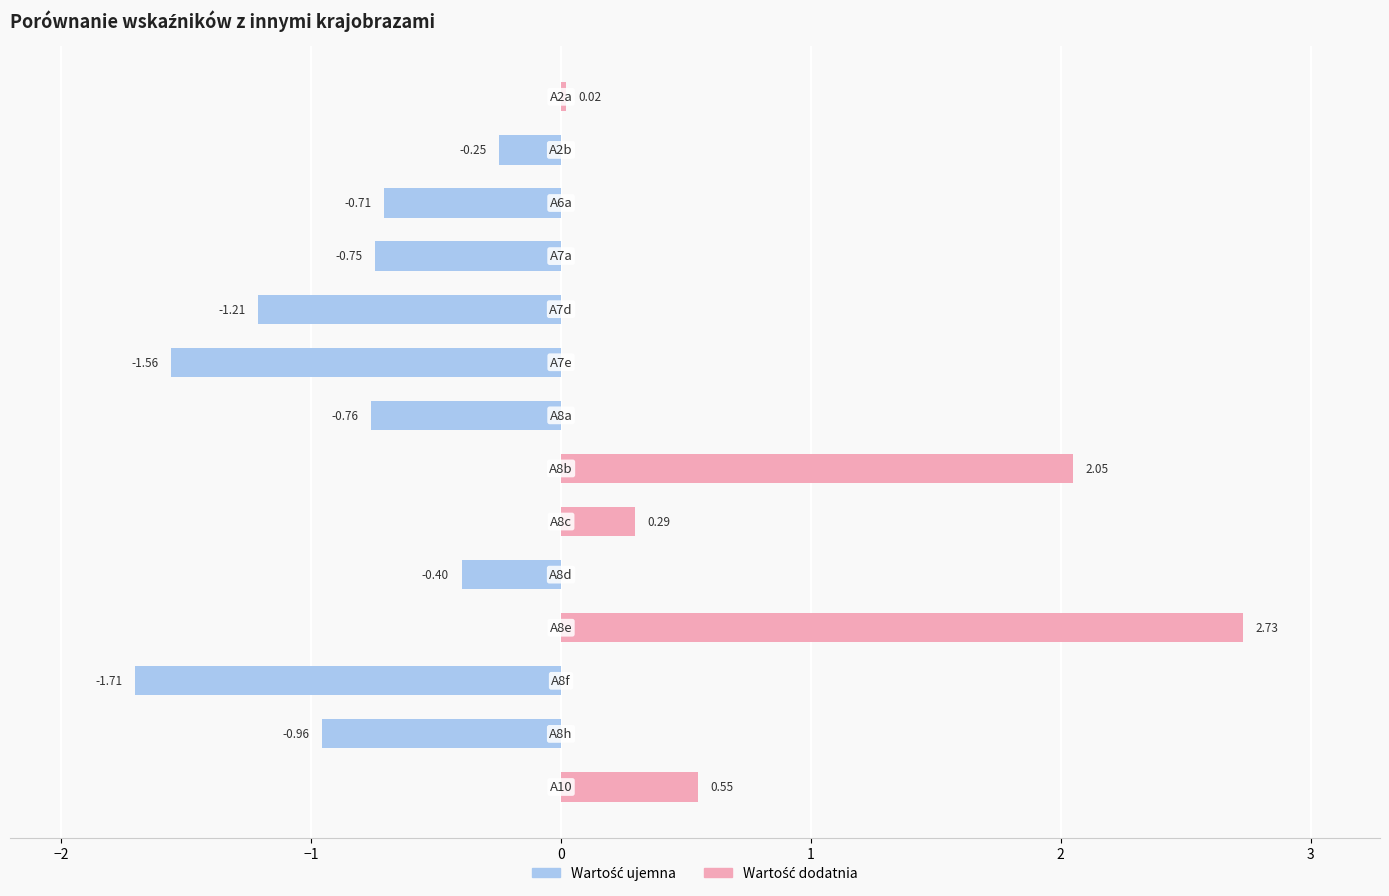

What is the difference between the second highest and minimum values?

3.8